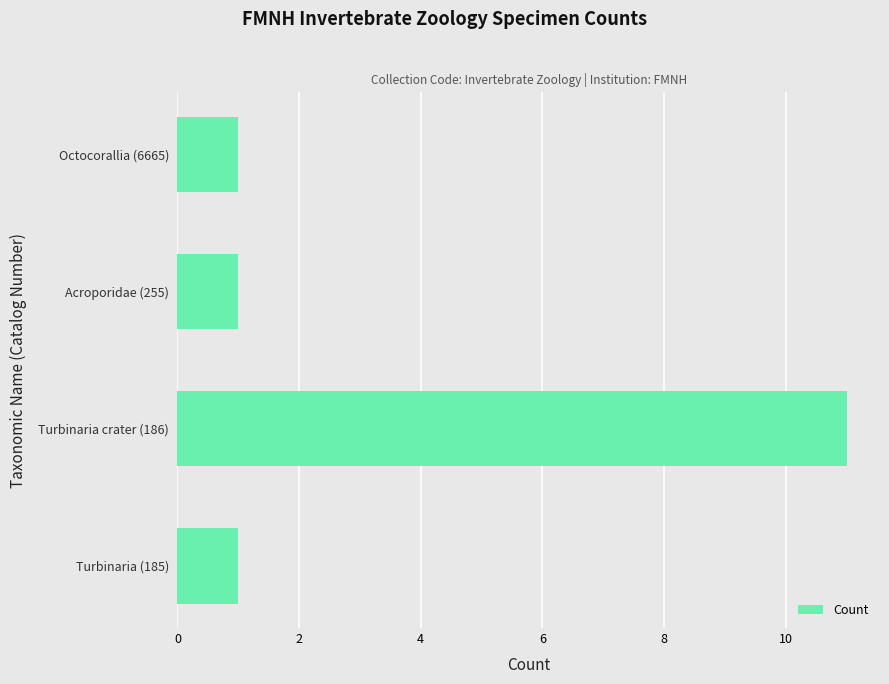

Reading bottom to top, extract all data points from this chart.

Turbinaria (185)=1	Turbinaria crater (186)=11	Acroporidae (255)=1	Octocorallia (6665)=1